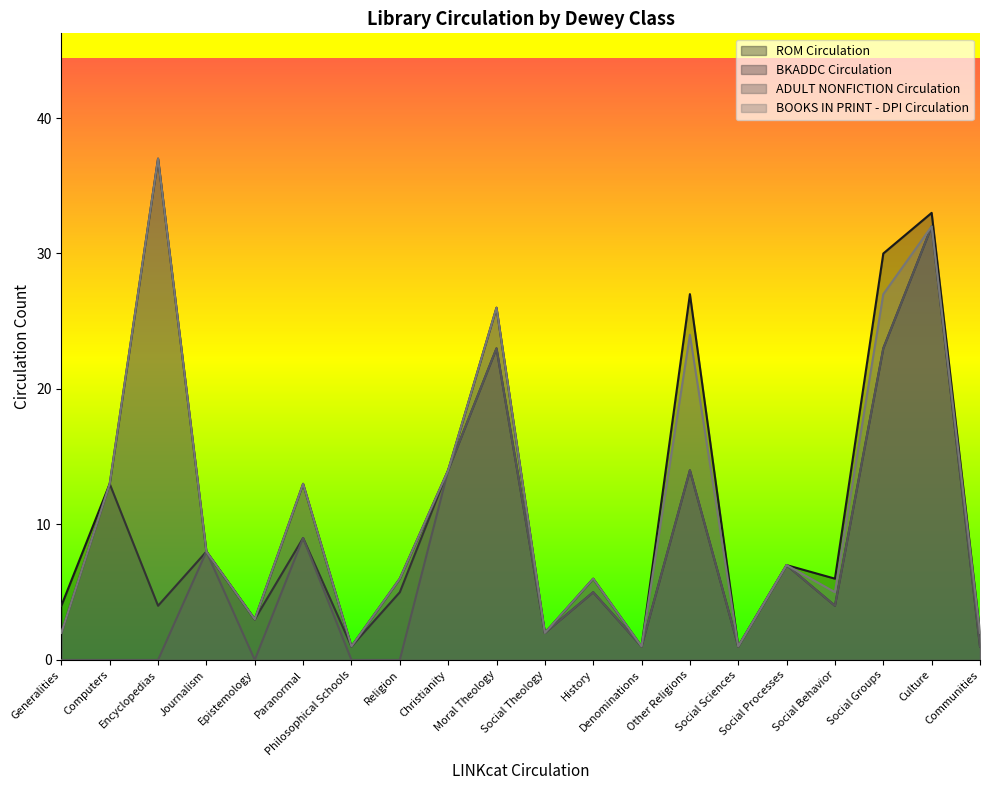

In ADULT NONFICTION Circulation, how many points are higher than both neighbors (excluding endpoints)?

7